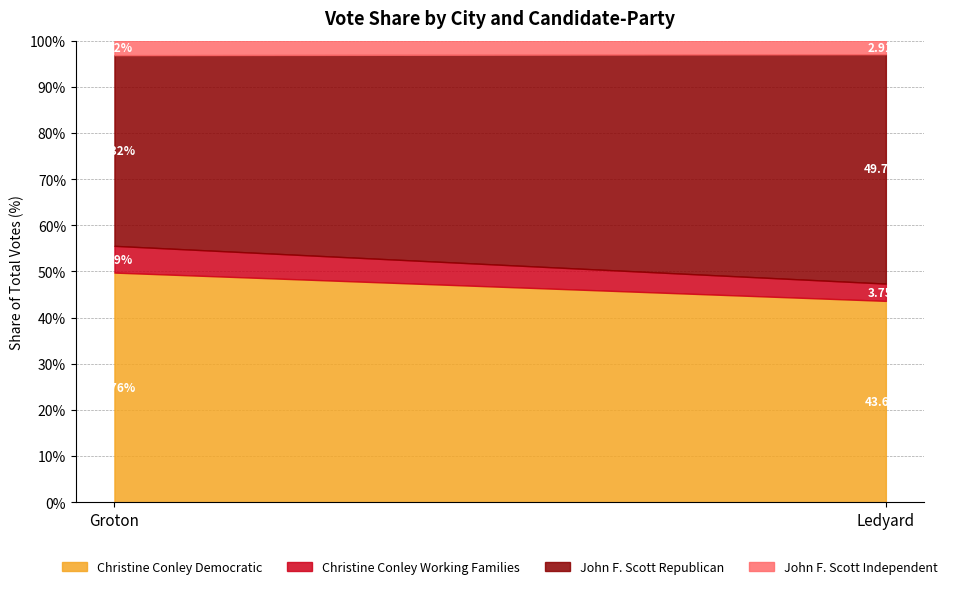

Reading left to right, list all the values displayed in this chart.

Christine Conley Democratic: Groton=3143	Ledyard=524
Christine Conley Working Families: Groton=366	Ledyard=45
John F. Scott Republican: Groton=2610	Ledyard=597
John F. Scott Independent: Groton=197	Ledyard=35